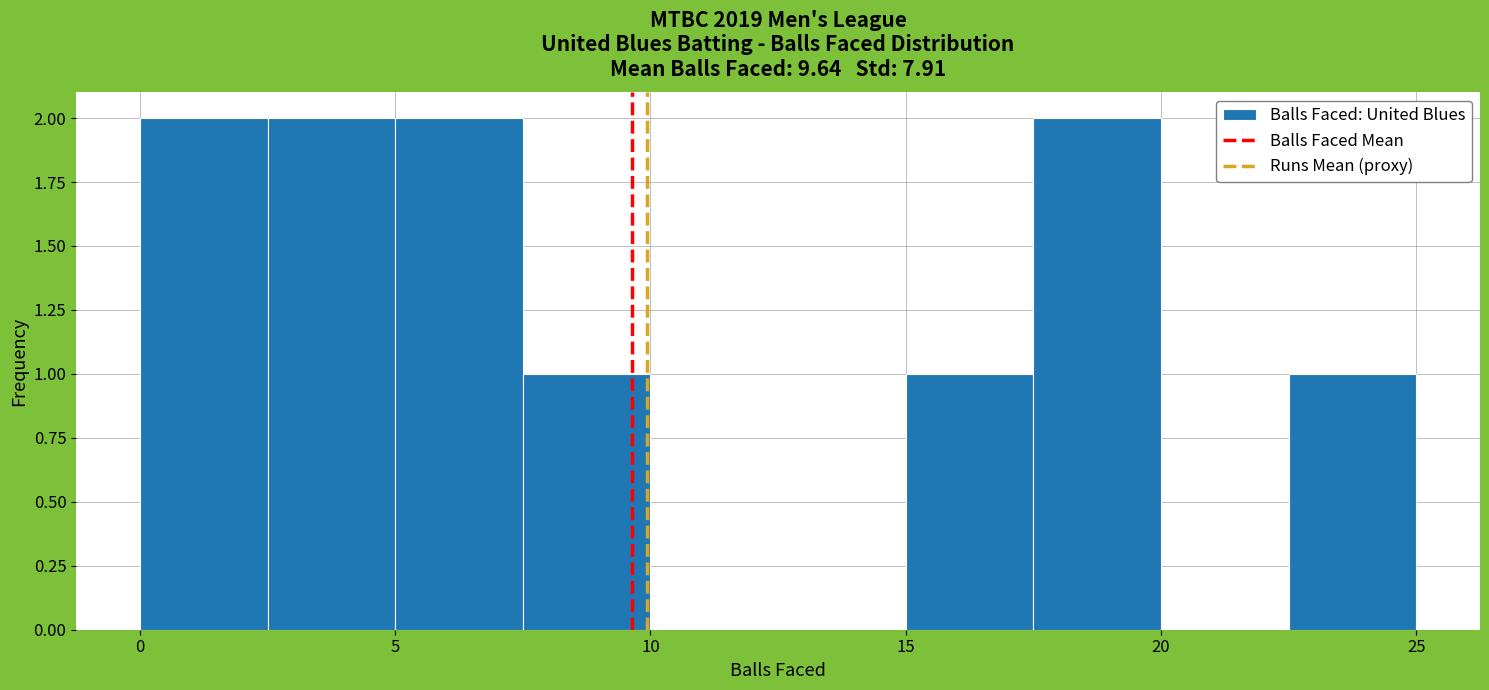

What is the height of the bar covering 5.0 to 7.5 on the x-axis? The values are not printed on the chart, so give them approximately, as read against the axis.

2